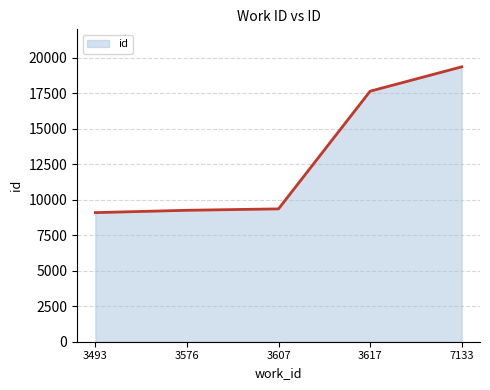

Is it true that the value at 3617 is 17642?

True